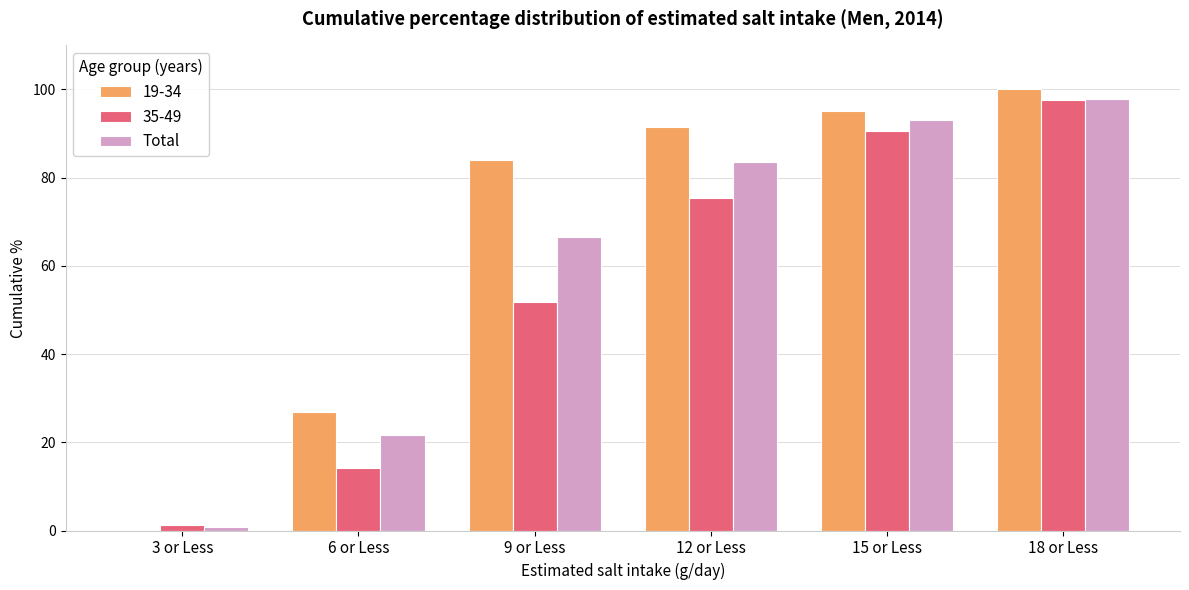

Which series changed the most between 6 or Less and 18 or Less?

35-49